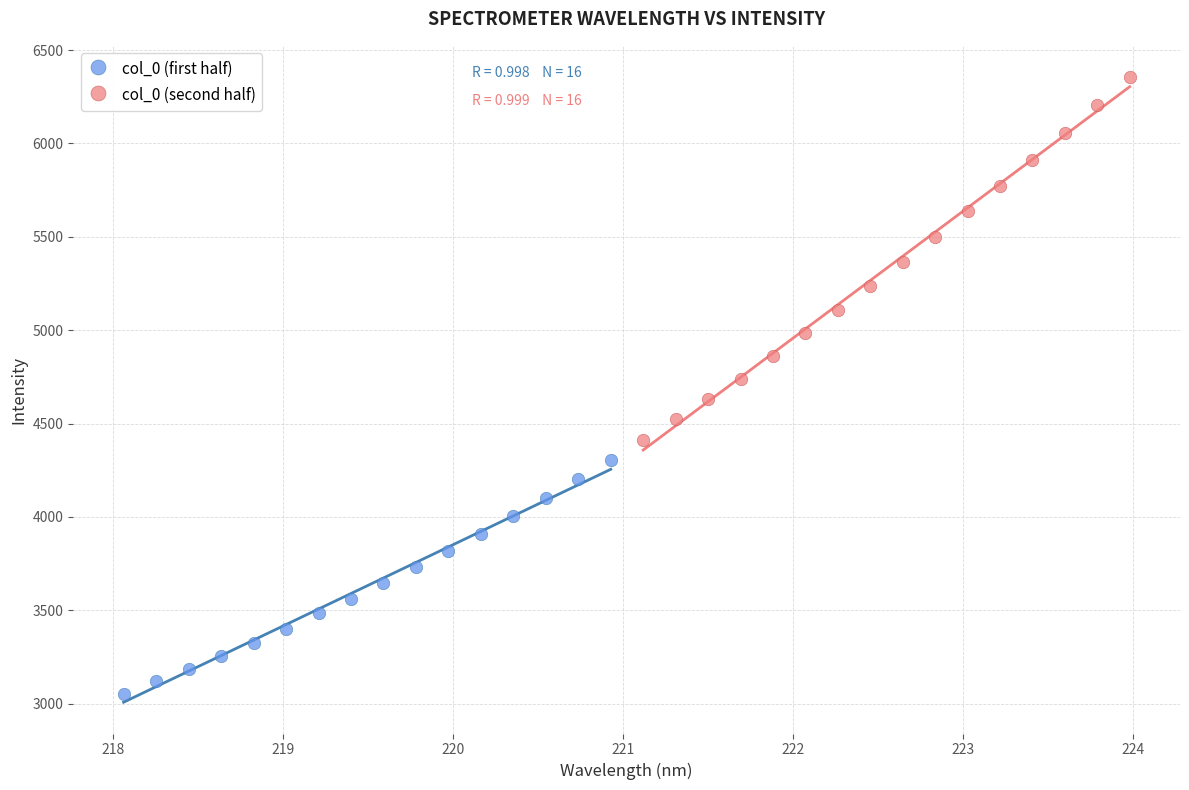

Which series contains the highest Y value?

col_0 (second half)